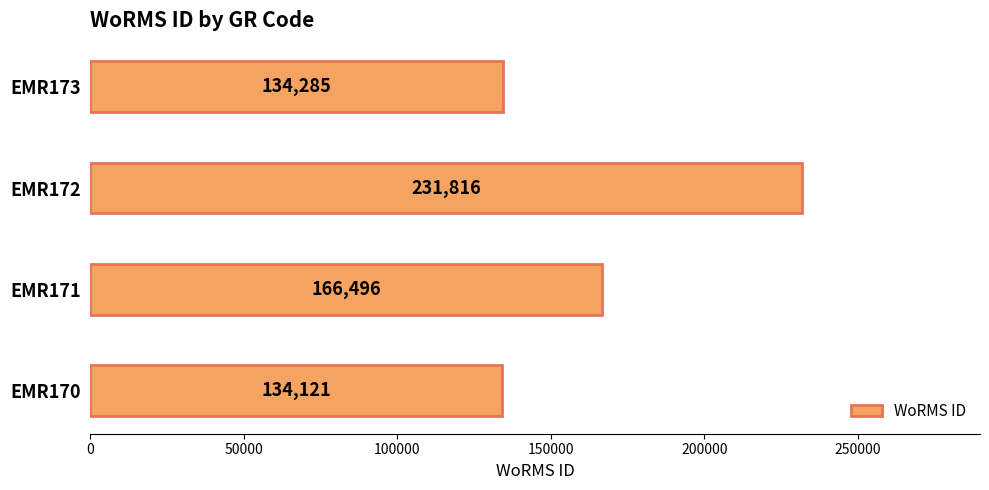

List the labels in order of value, smallest first.

EMR170, EMR173, EMR171, EMR172